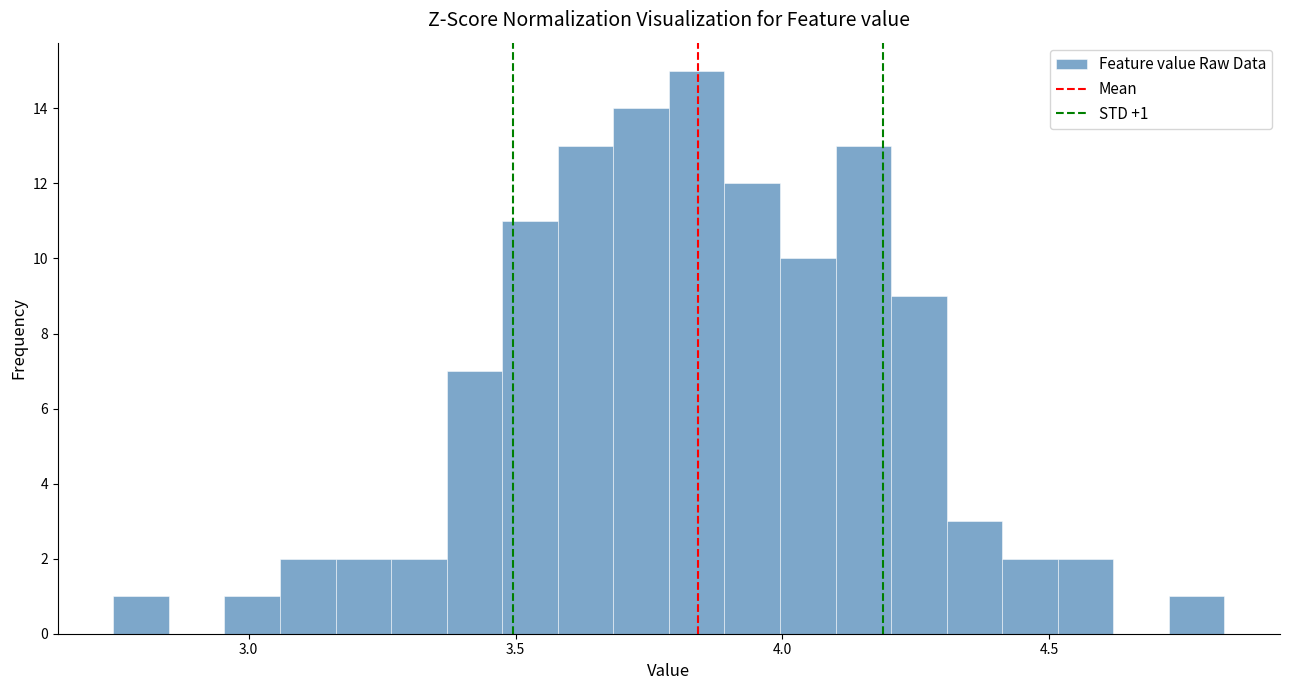

Around what value on the x-axis is the tallest bar? Give the approximate position of its centre, as read against the axis.

3.85